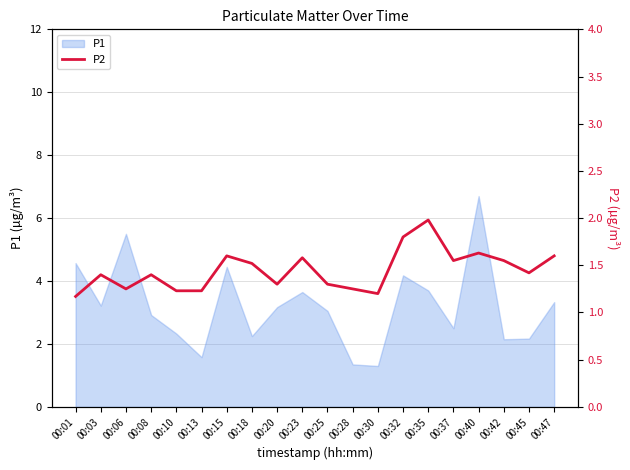

At which category does the data reach its first local valley?

00:06